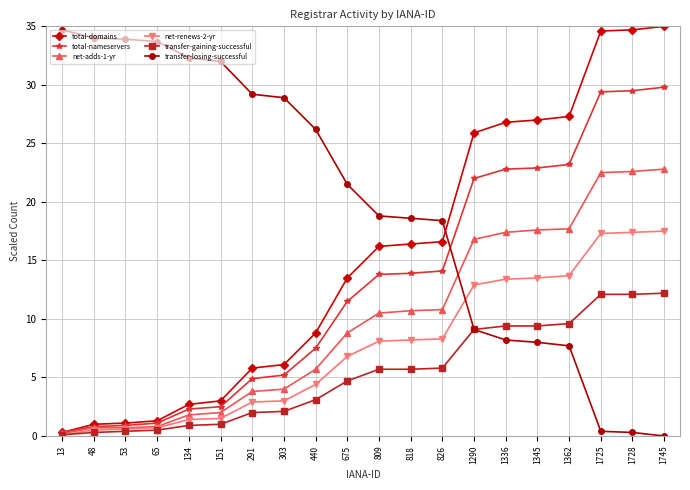

Which series has the largest total across all categories?

transfer-losing-successful